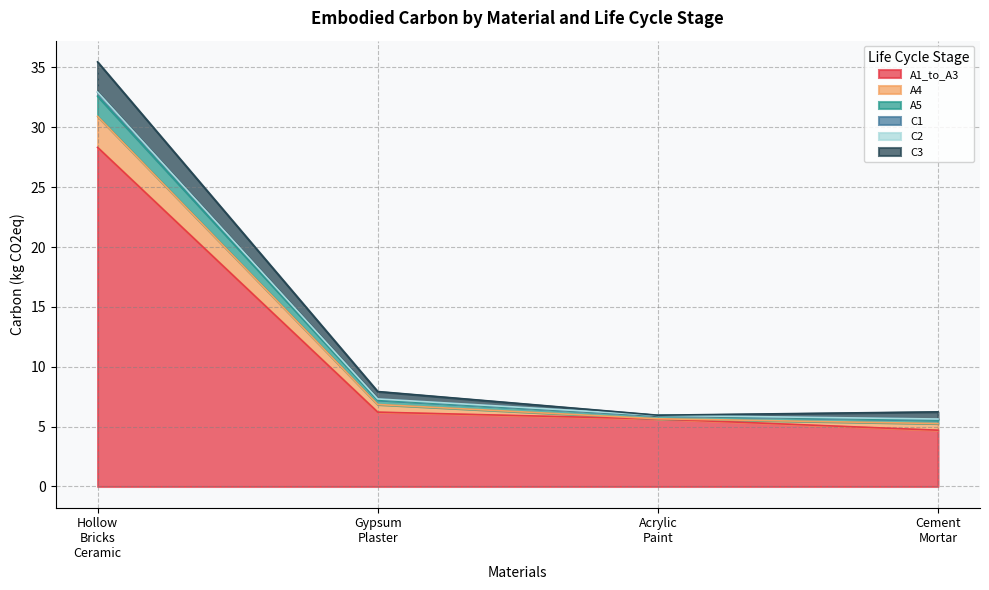

What are all the series names shown in the legend?

A1_to_A3, A4, A5, C1, C2, C3